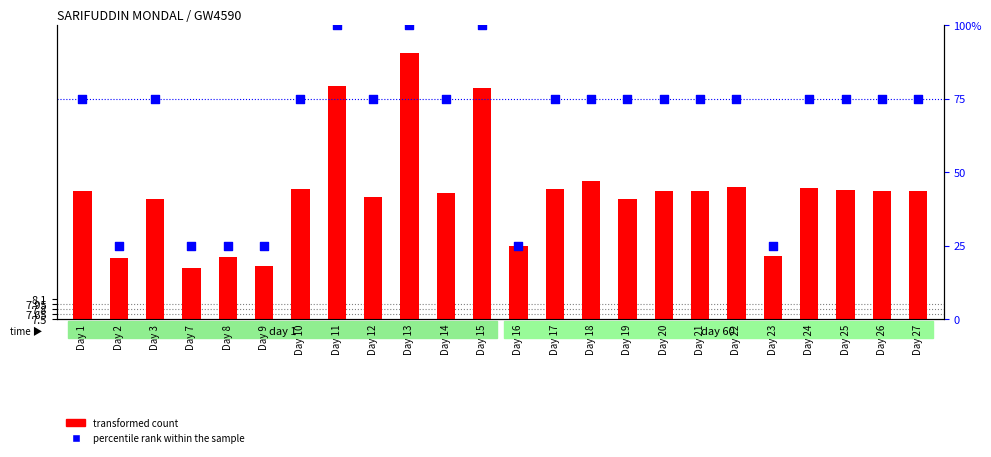

Which series reaches the maximum Y coordinate?

percentile rank within the sample